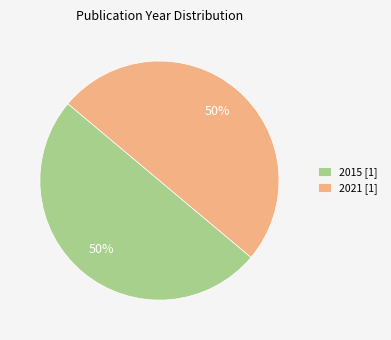

What percentage is the 2021 slice, to the nearest percent?

50%